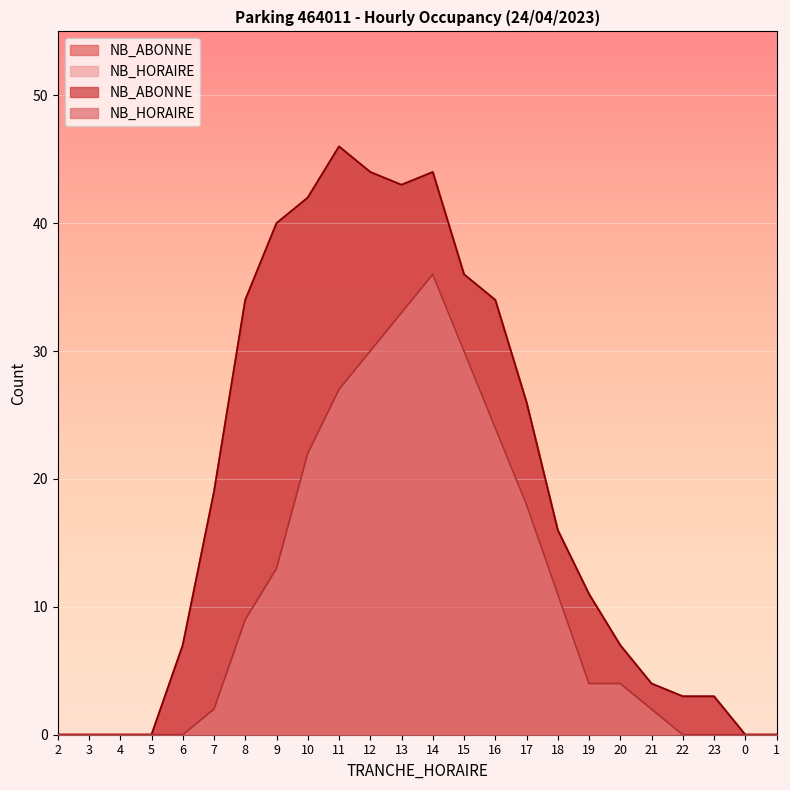

Reading left to right, extract all data points from this chart.

NB_HORAIRE: 0	0	0	0	0	2	9	13	22	27	30	33	36	30	24	18	11	4	4	2	0	0	0	0
NB_ABONNE: 0	0	0	0	7	19	34	40	42	46	44	43	44	36	34	26	16	11	7	4	3	3	0	0